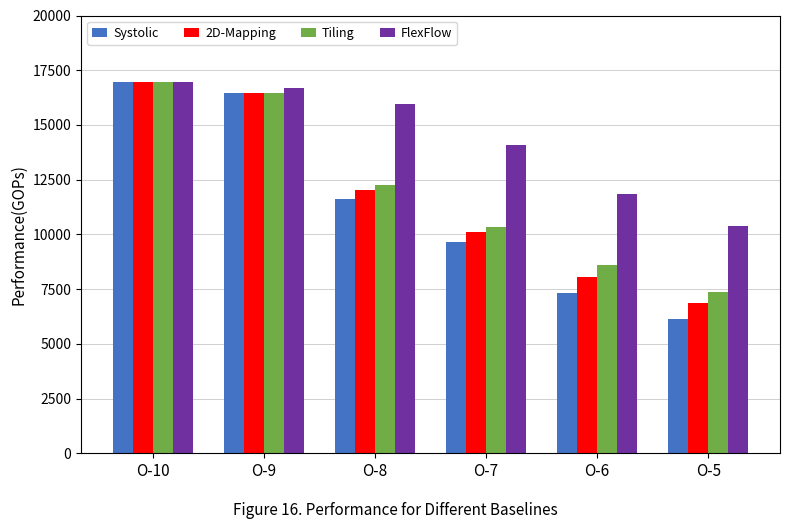

What is the approximate value of FlexFlow at O-5?

10384.2